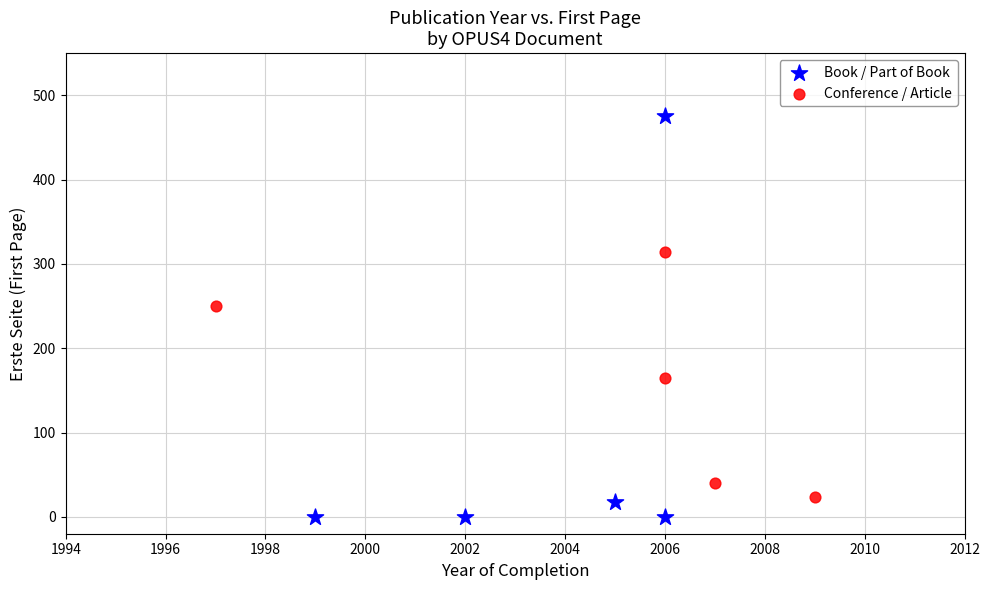

Which series has the largest Y range (max minus min)?

Book / Part of Book